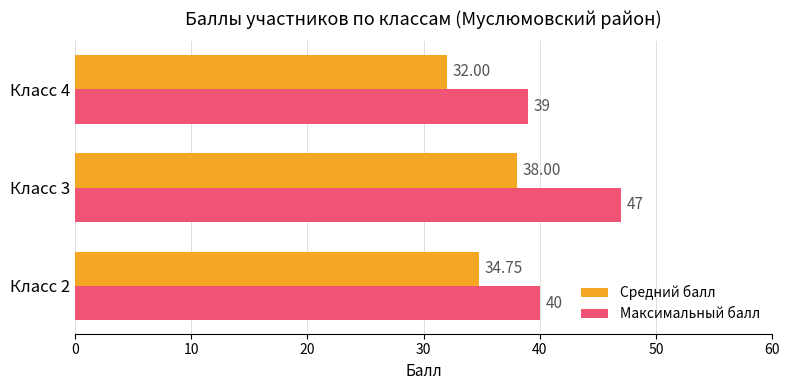

What is the difference between the maximum and minimum values in the Максимальный балл series?

8.0